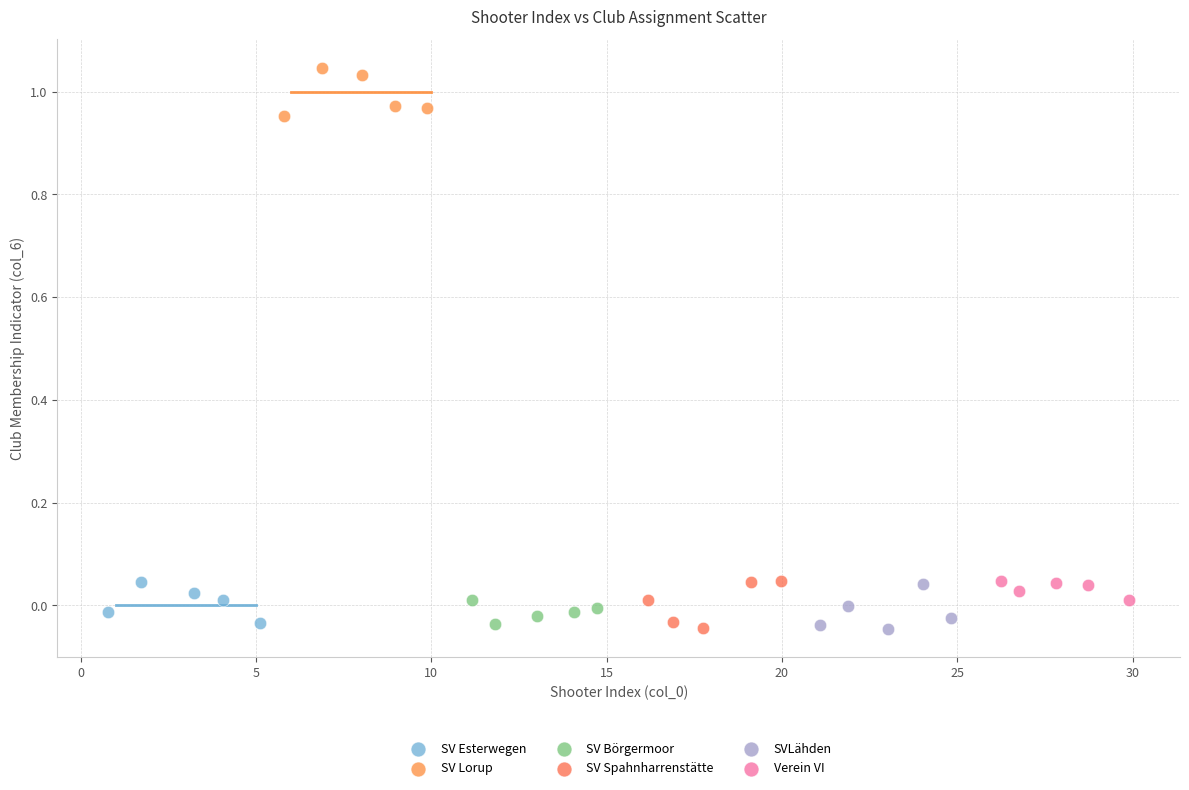

Which series reaches the maximum Y coordinate?

SV Lorup